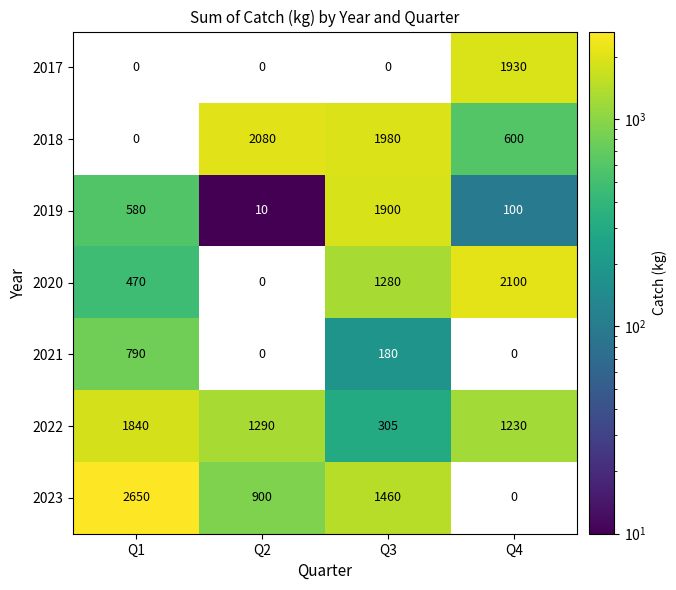

What is the average value of the 2019 series?

648